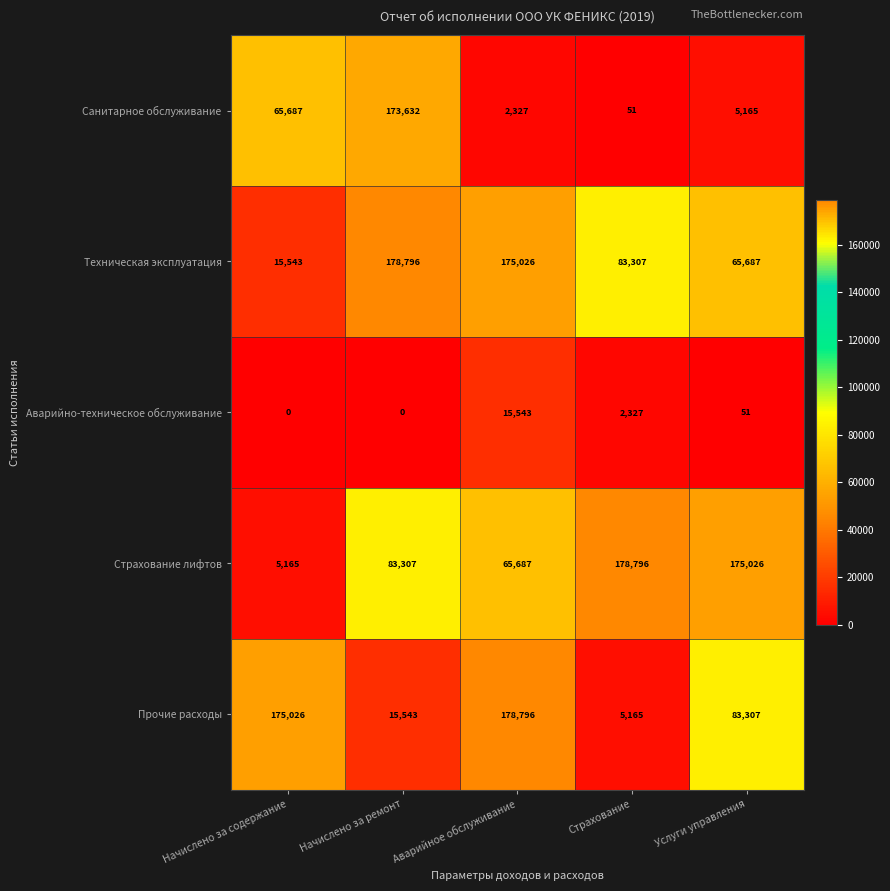

Where is Санитарное обслуживание nearest to the value 86841?

Начислено за содержание